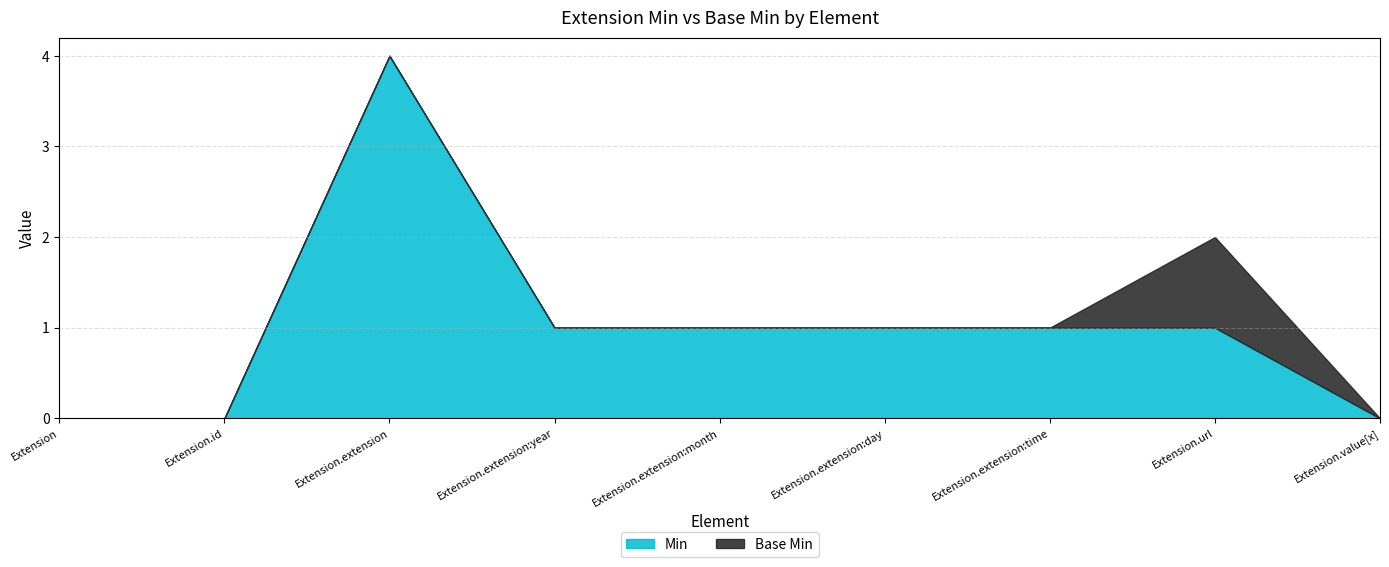

Rank the series by their maximum value, from lowest to highest.

Base Min, Min